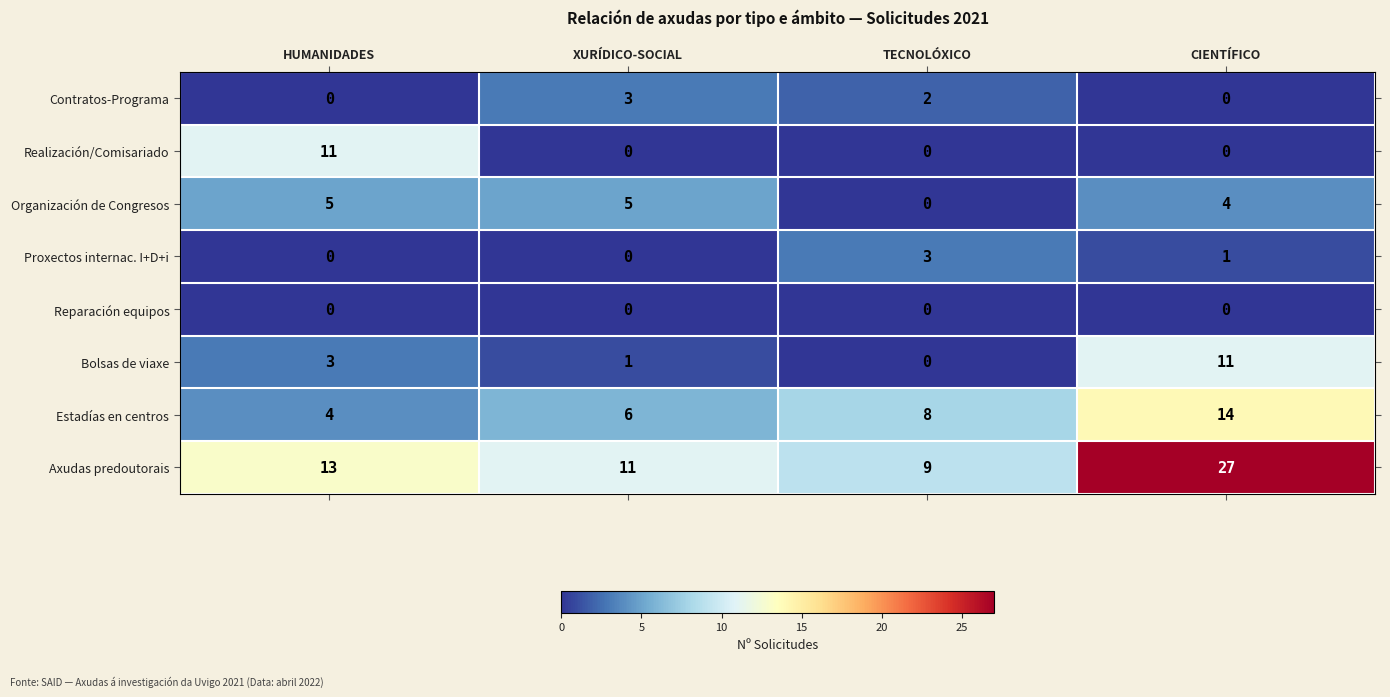

What is the total value across all series at XURÍDICO-SOCIAL?

26